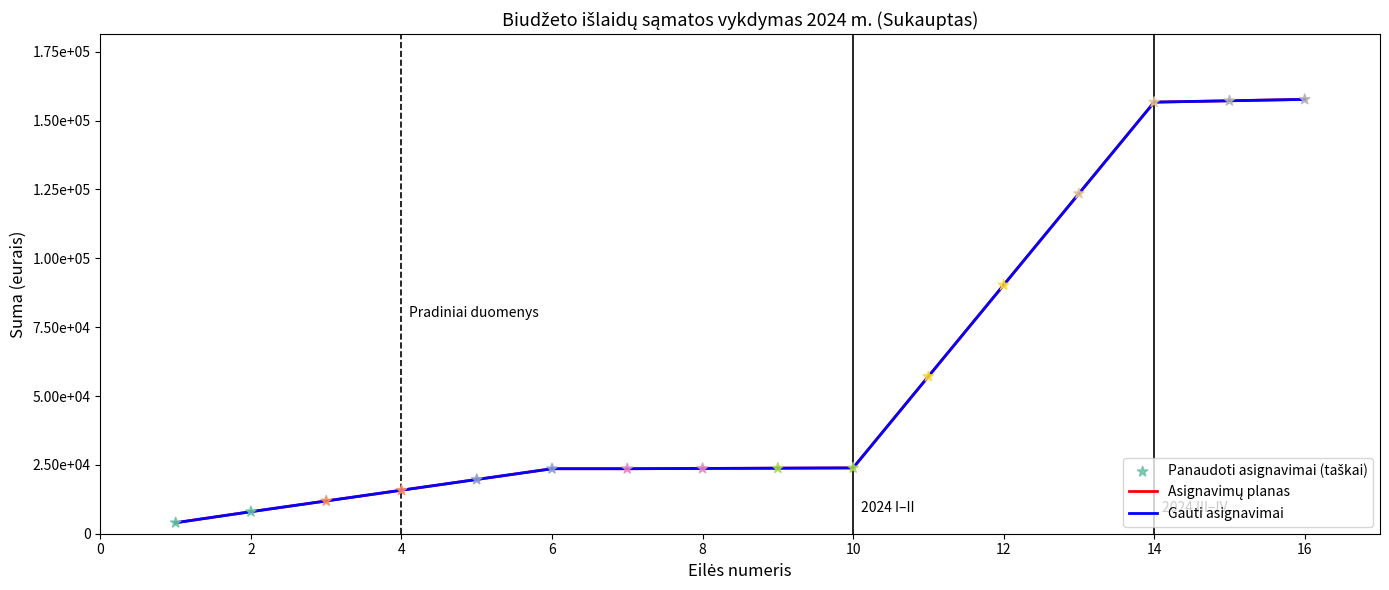

Does the chart have visible grid lines?

No